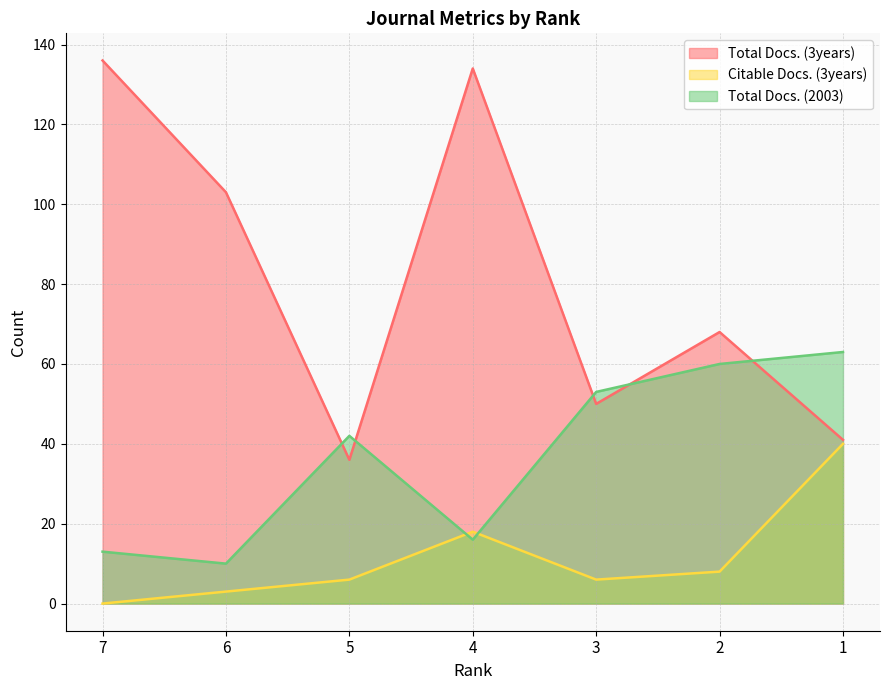

What is the maximum value shown in the chart?

136